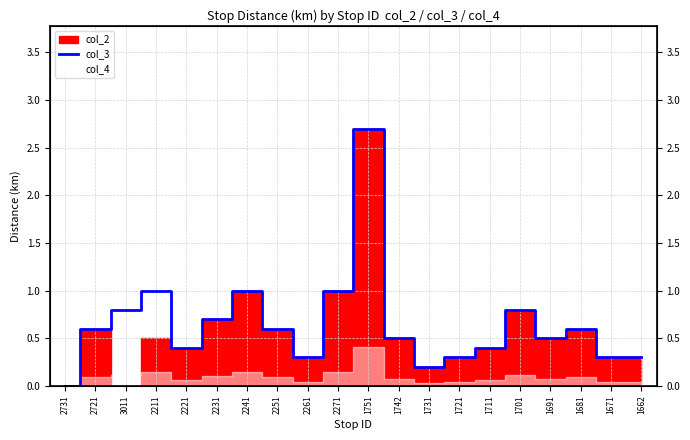

Rank the categories by value from lowest to highest.

2731, 1731, 2261, 1721, 1671, 1662, 2221, 1711, 1742, 1691, 2721, 2251, 1681, 2231, 3011, 1701, 2211, 2241, 2271, 1751